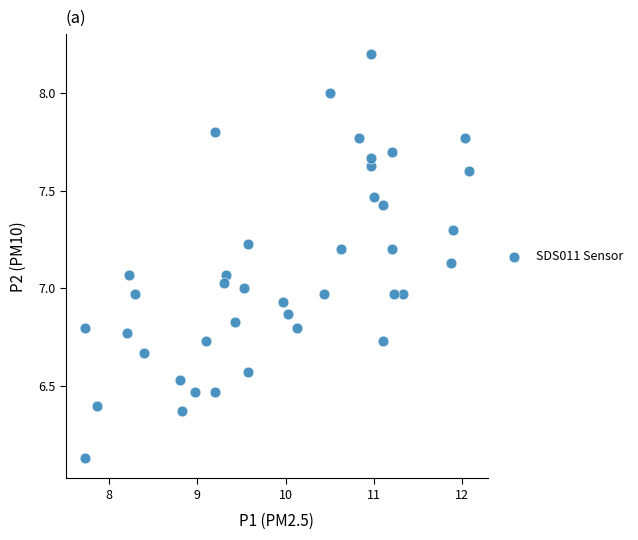

What is the range of Y values (max minus min)?

2.1